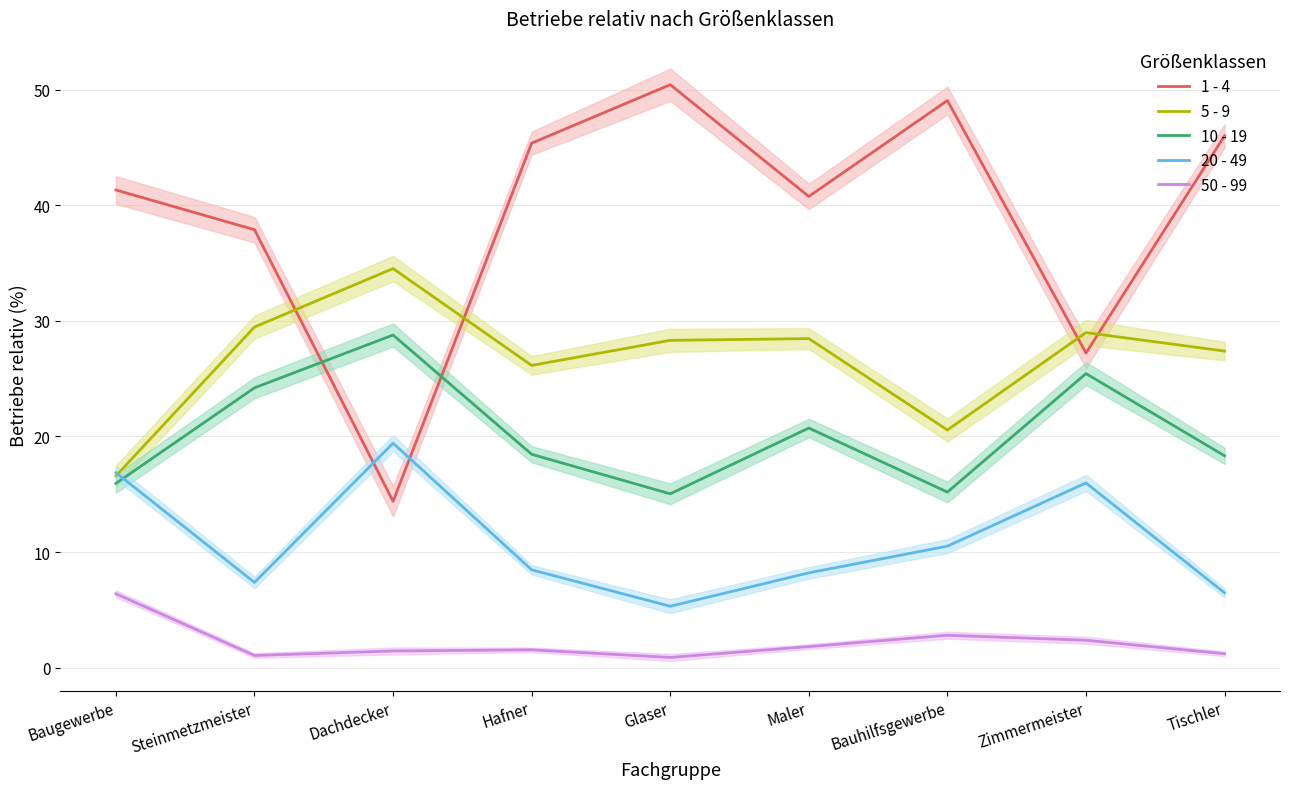

What is the total value across all series at Bauhilfsgewerbe?

98.1